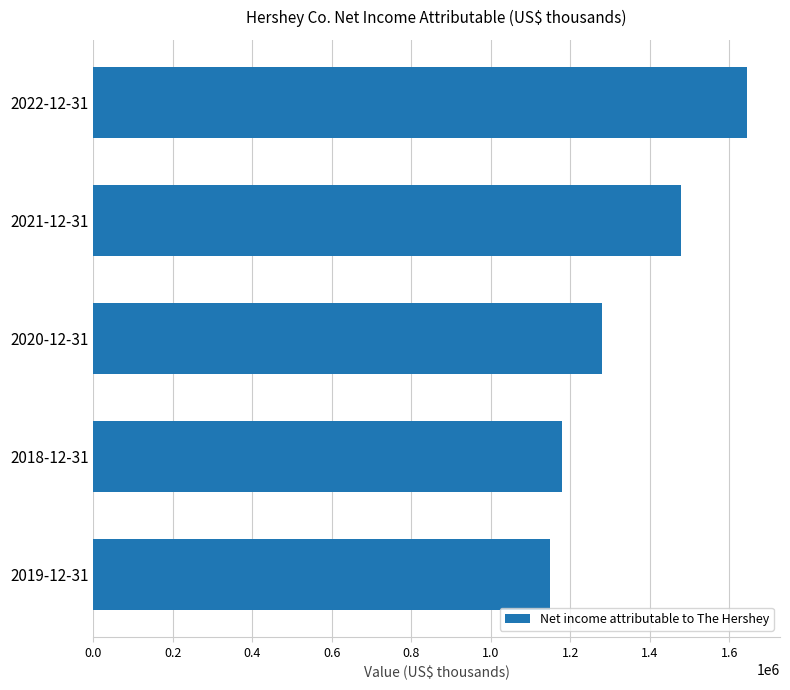

Which label corresponds to the largest value in the chart?

2022-12-31